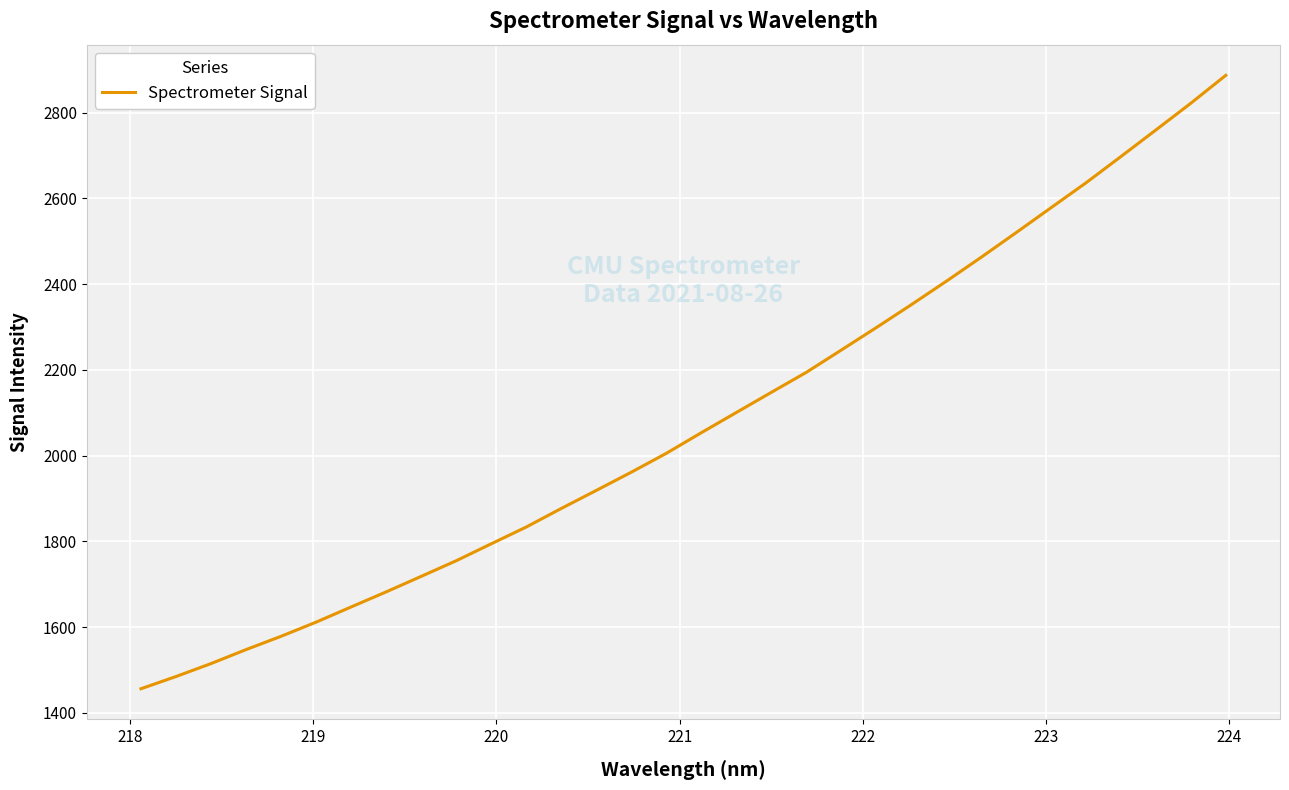

What is the smallest value displayed?

1456.3